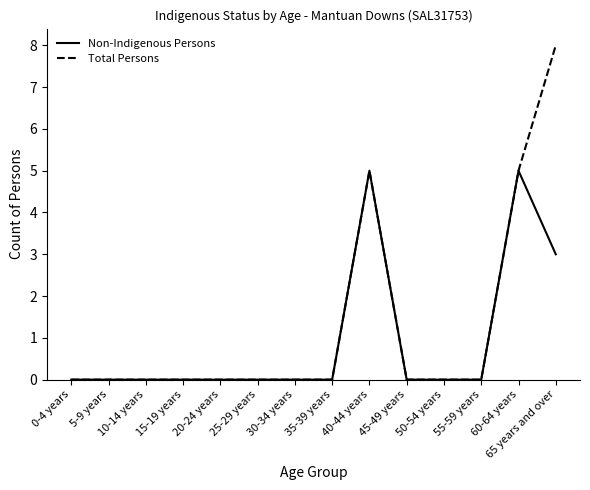

What are all the series names shown in the legend?

Non-Indigenous Persons, Total Persons